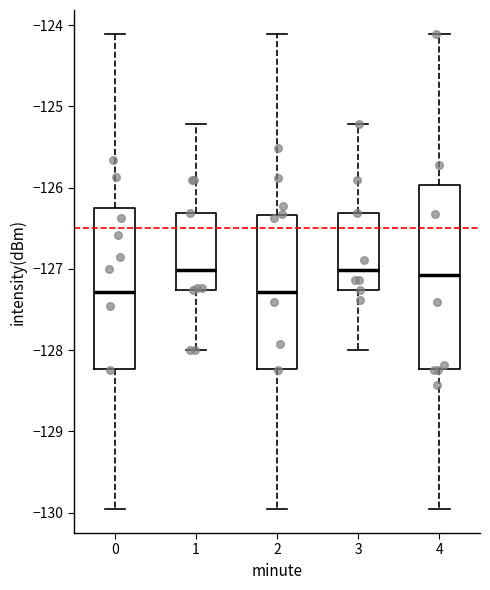

Where is the upper edge of the box at x = 0 on the y-axis? The values are not printed on the chart, so give them approximately, as read against the axis.

-126.3